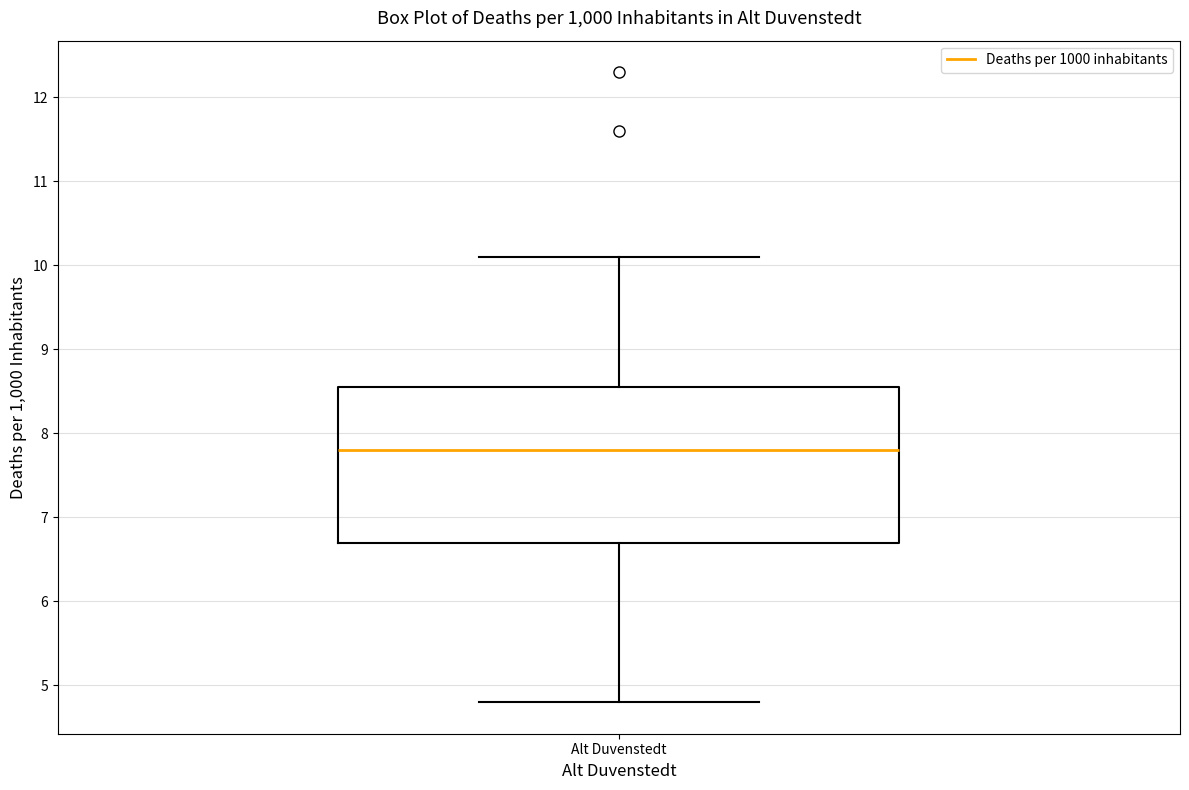

Where does the lower whisker of the box for Alt Duvenstedt end on the y-axis? The values are not printed on the chart, so give them approximately, as read against the axis.

4.8